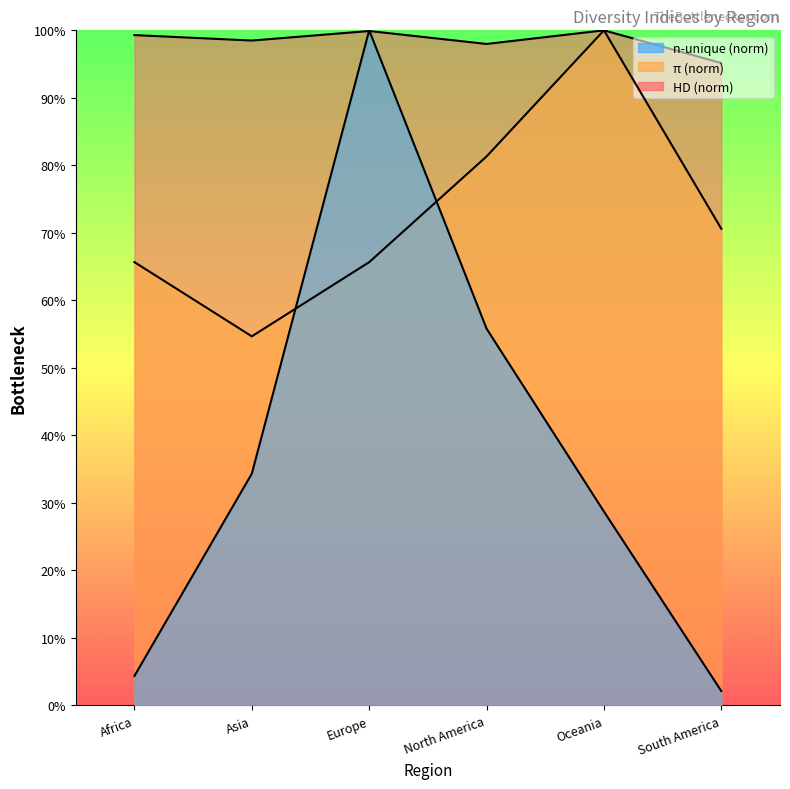

Which category has the highest value in the pi series?

Oceania